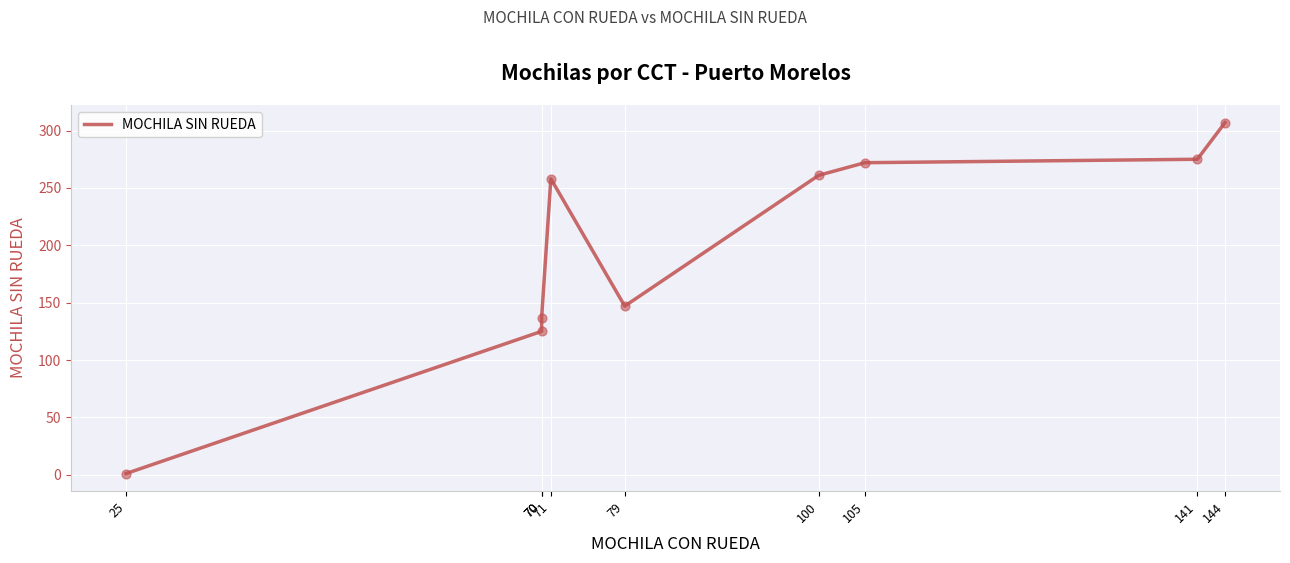

What is the ratio of the value at 141 to the value at 144?

0.9